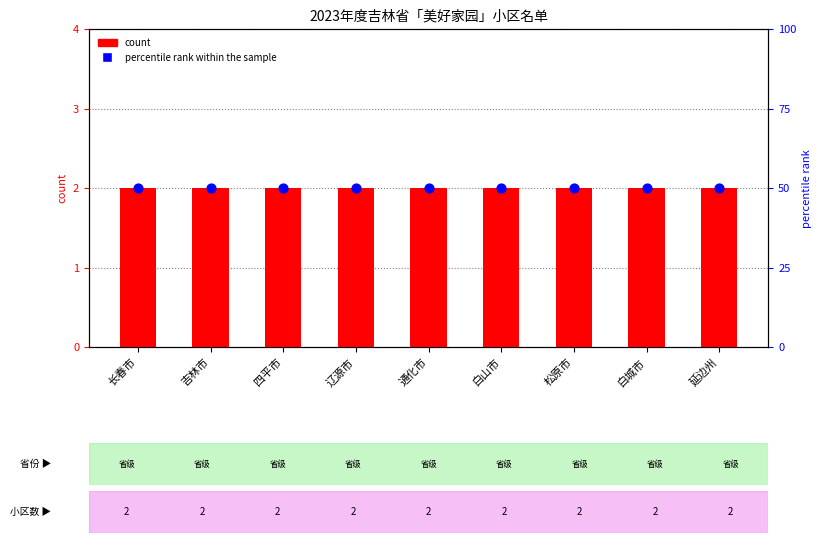

What is the total value across all series at 吉林市?

52